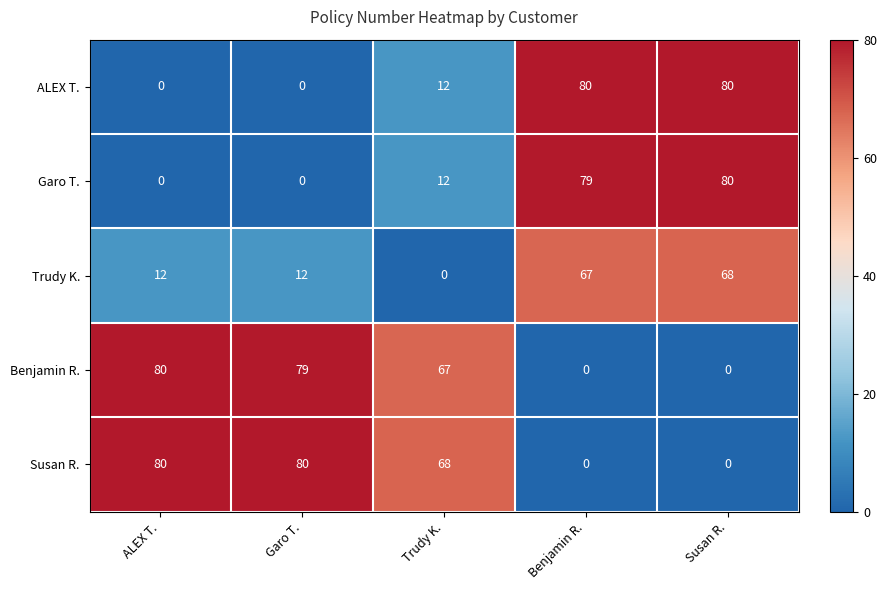

What is the total value across all series at ALEX T.?

172